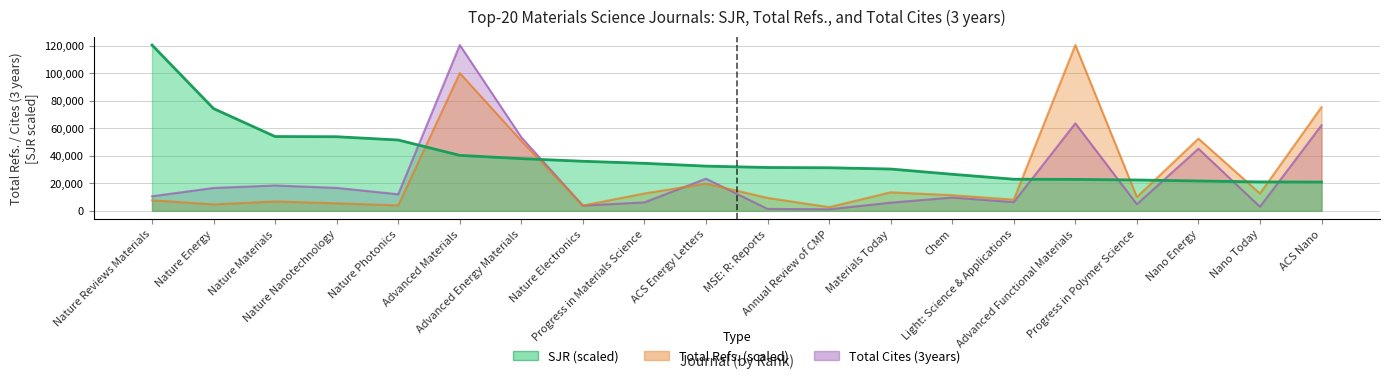

Where does the SJR series first go above 32553?

Nature Reviews Materials